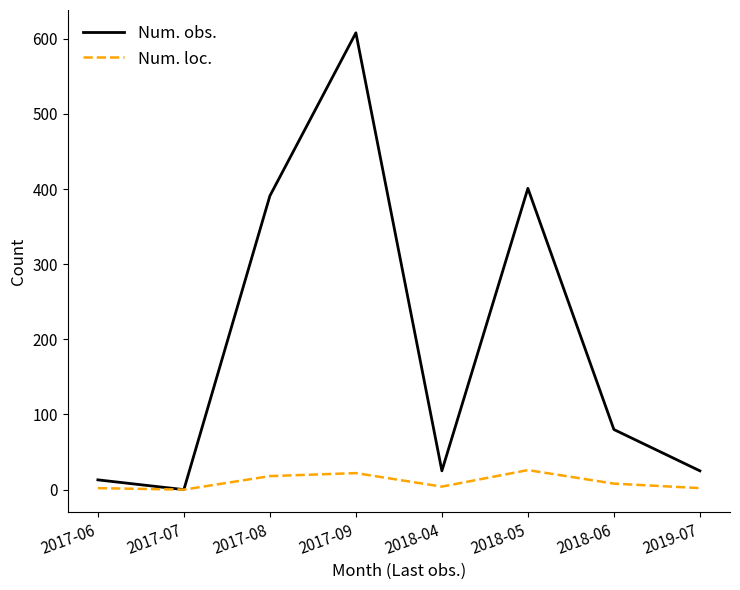

Does the chart have visible grid lines?

No